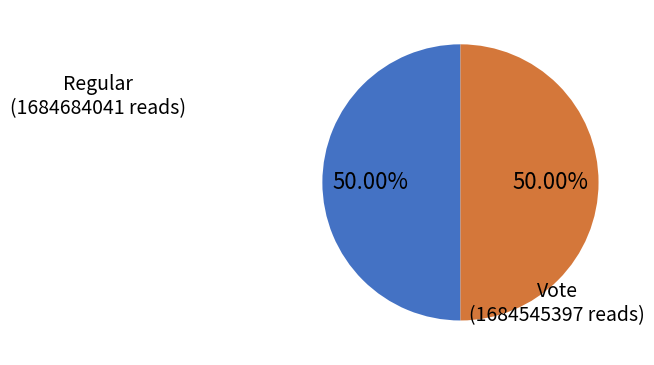

How many slices are in this pie chart?

2